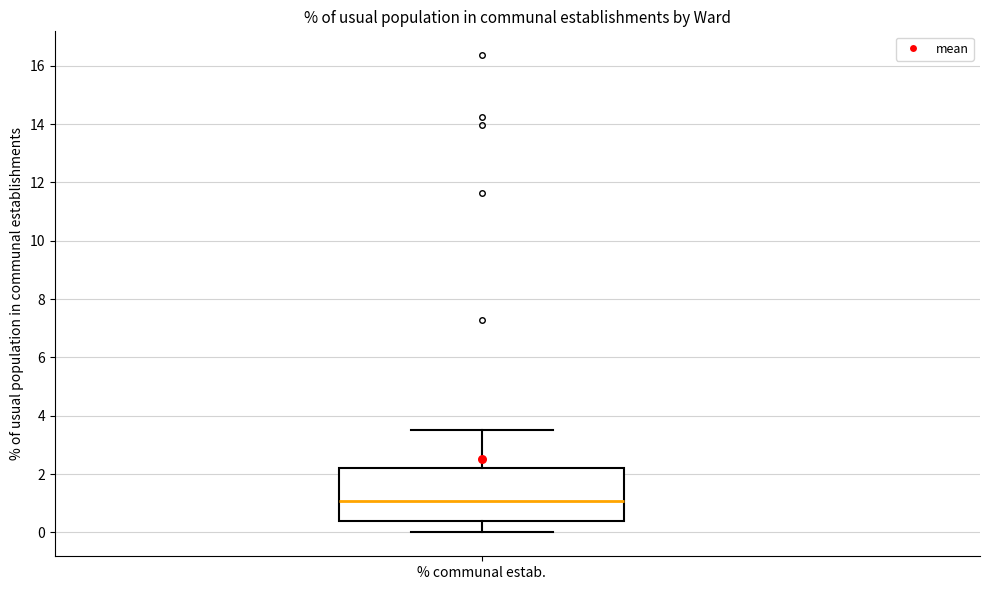

Where does the lower whisker of the box for % communal estab. end on the y-axis? The values are not printed on the chart, so give them approximately, as read against the axis.

0.0